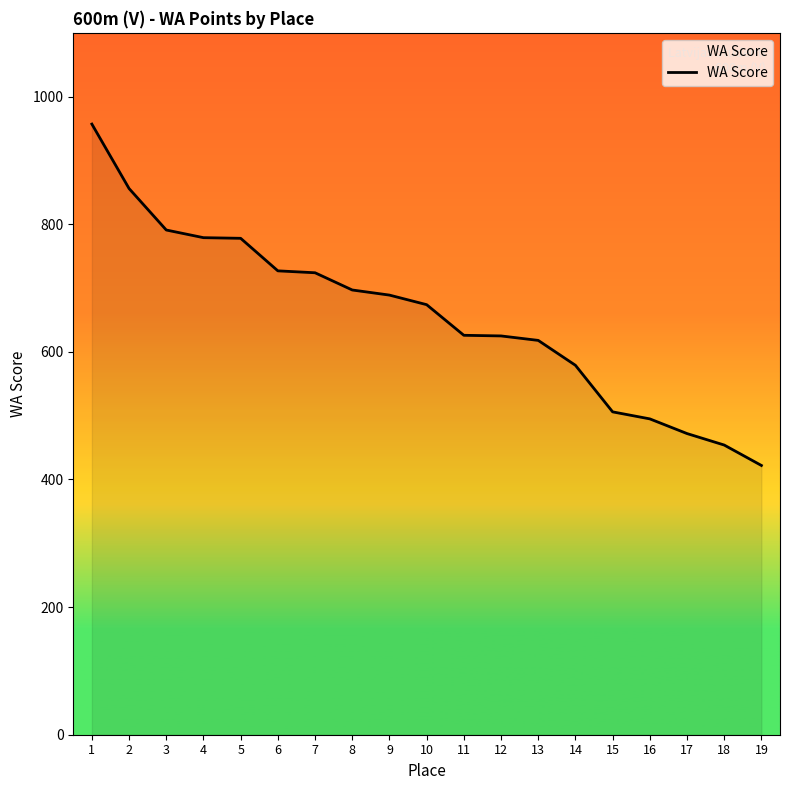

What is the approximate value at 13?

618